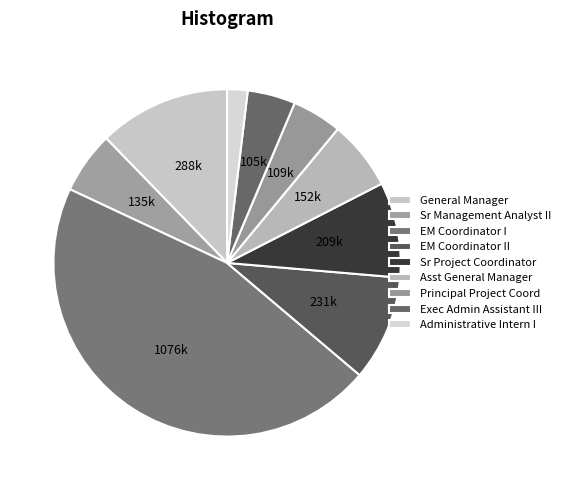

Count the number of slices in the pie.

9